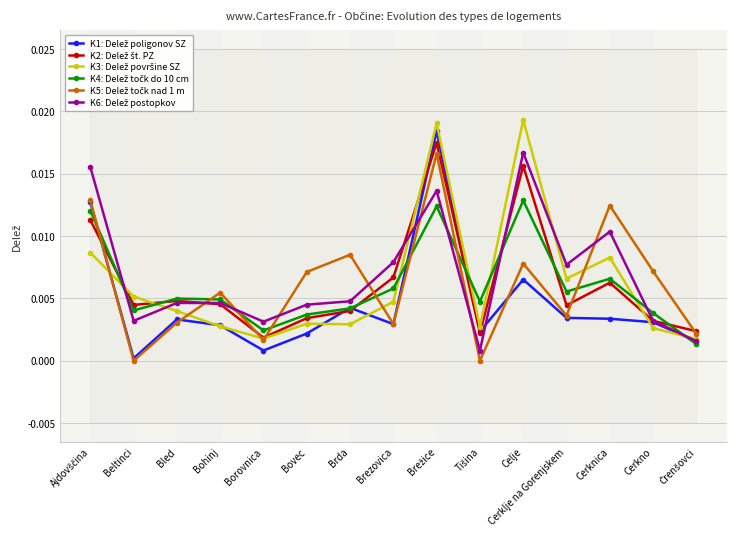

Is the value of K6: Delež postopkov at Cerkno greater than the value of K5: Delež točk nad 1 m at Brda?

No